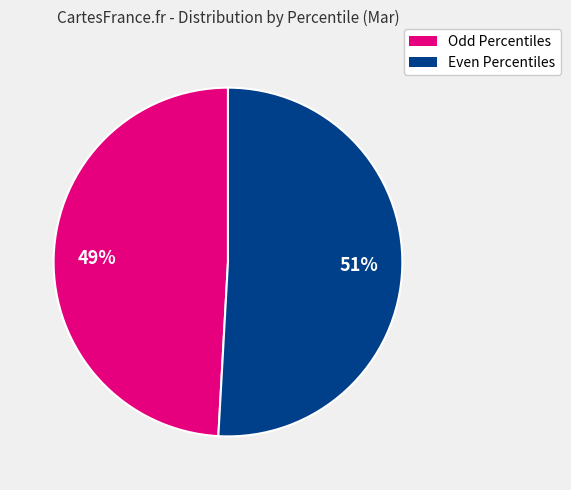

Does any single category account for the majority?

Yes